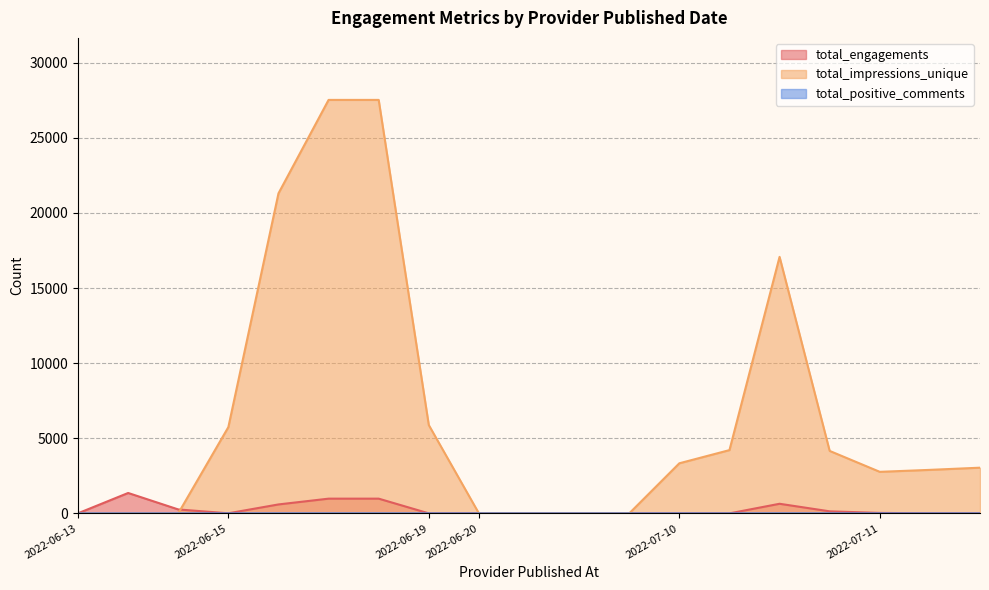

Is it true that total_positive_comments equals 1 at 2022-06-15?

False